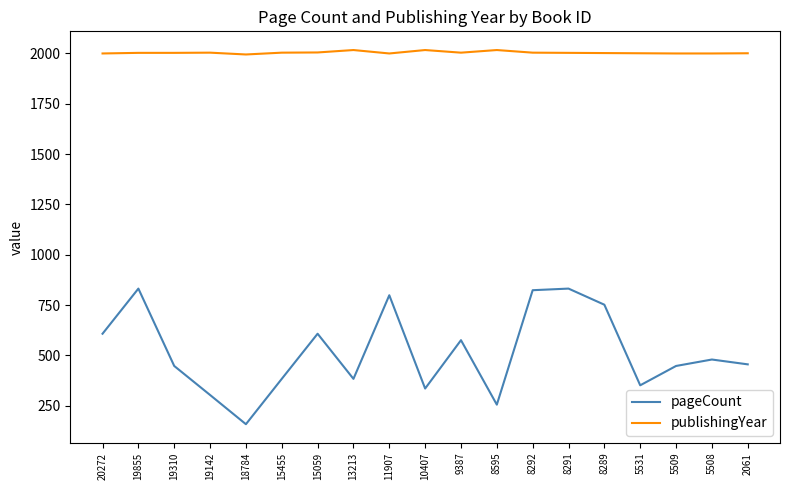

What is the maximum value shown in the chart?

2016